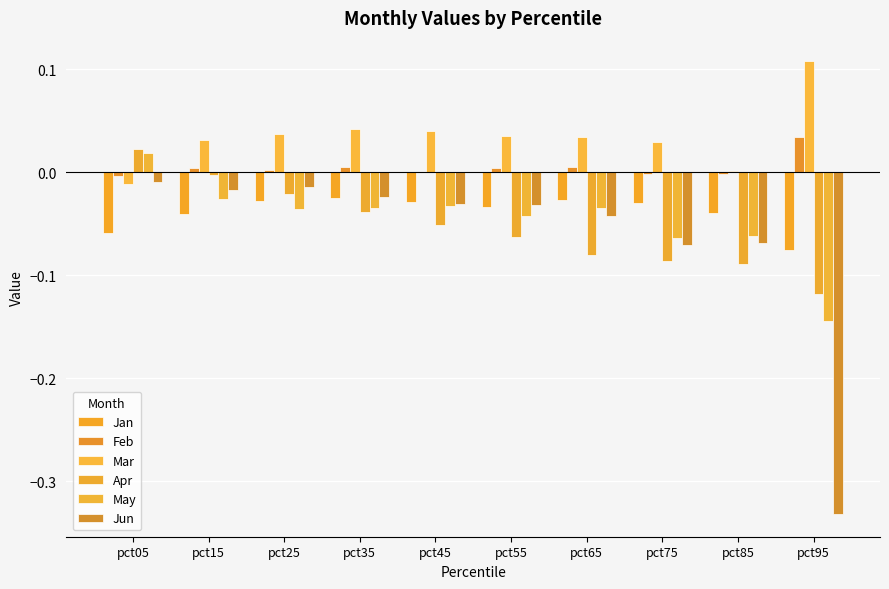

The Jan series shows -0.1 at pct55. True or false?

False